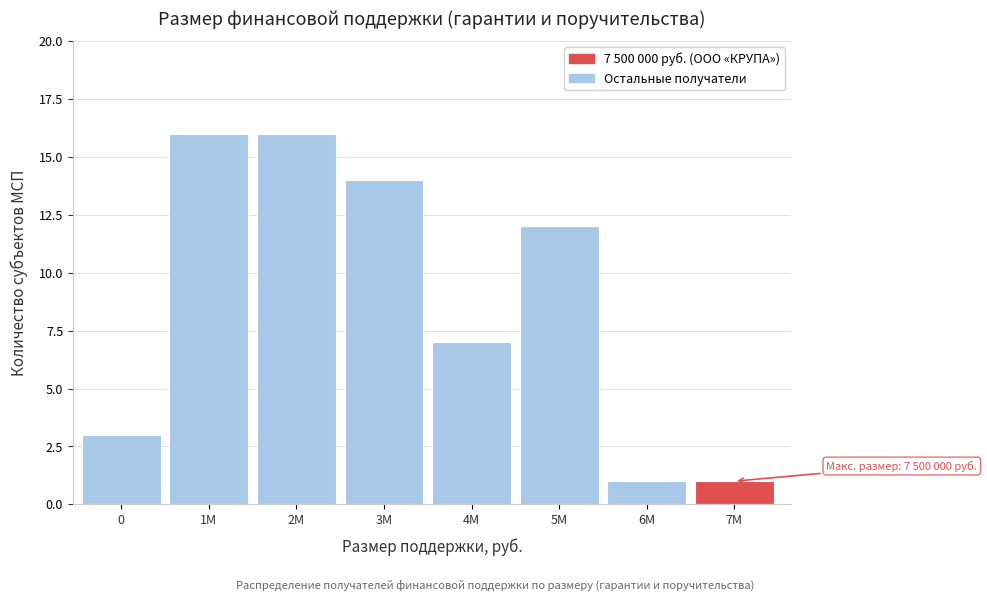

Reading left to right, extract all data points from this chart.

0=3	1M=16	2M=16	3M=14	4M=7	5M=12	6M=1	7M=1